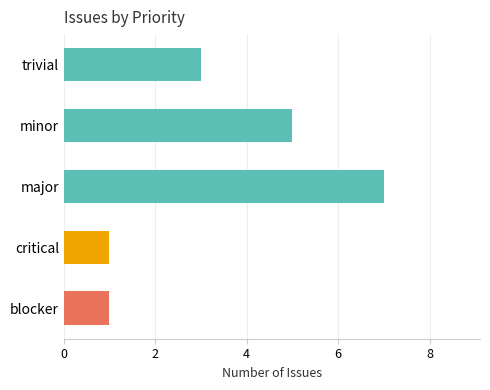

What is the difference between the maximum and second lowest values?

6